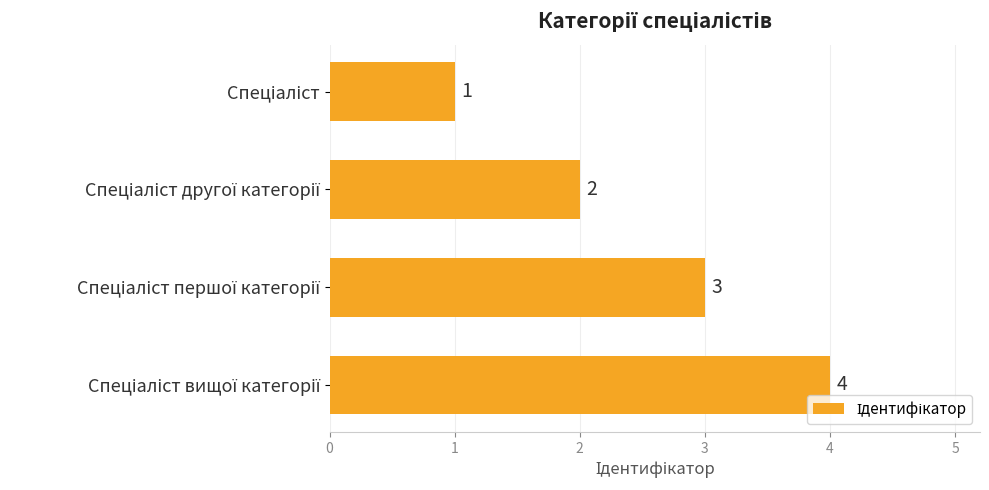

How many values are between 2 and 4?

3